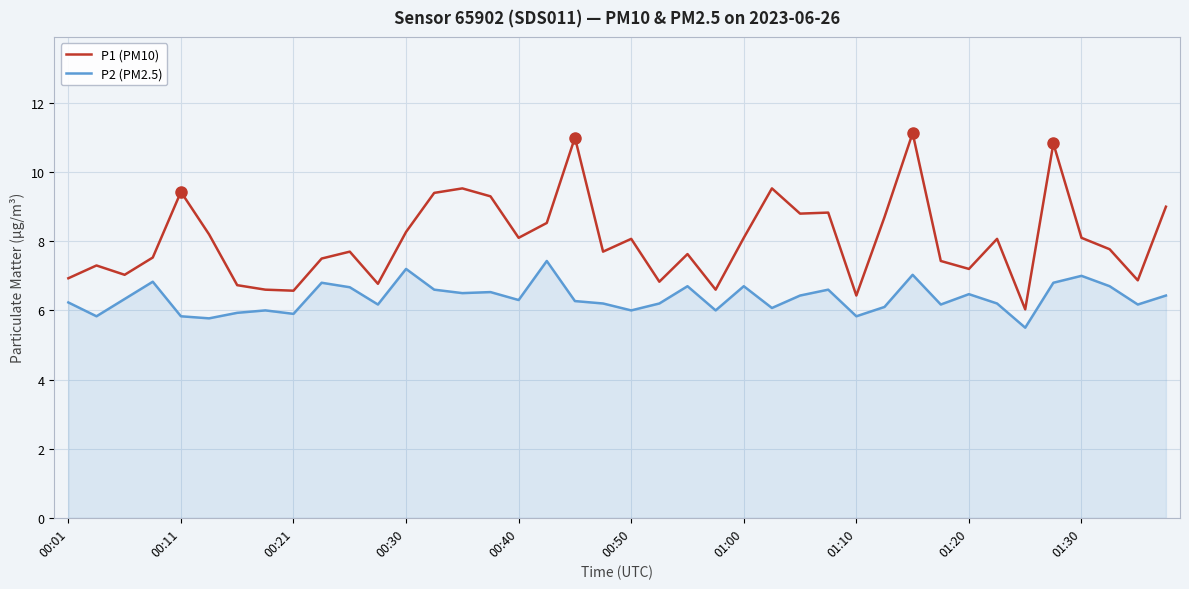

Count the number of categories in the chart.

40